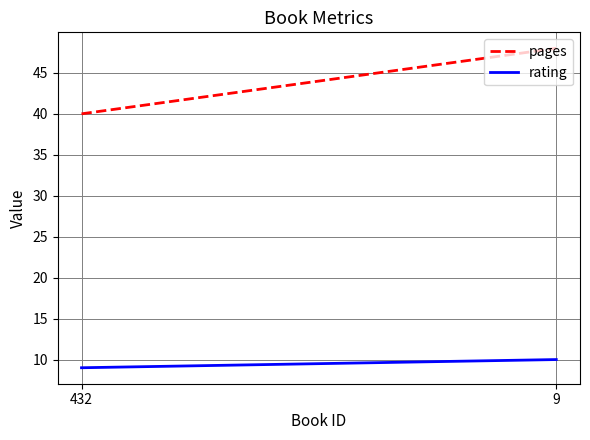

List the series in order of their overall mean, lowest first.

rating, pages